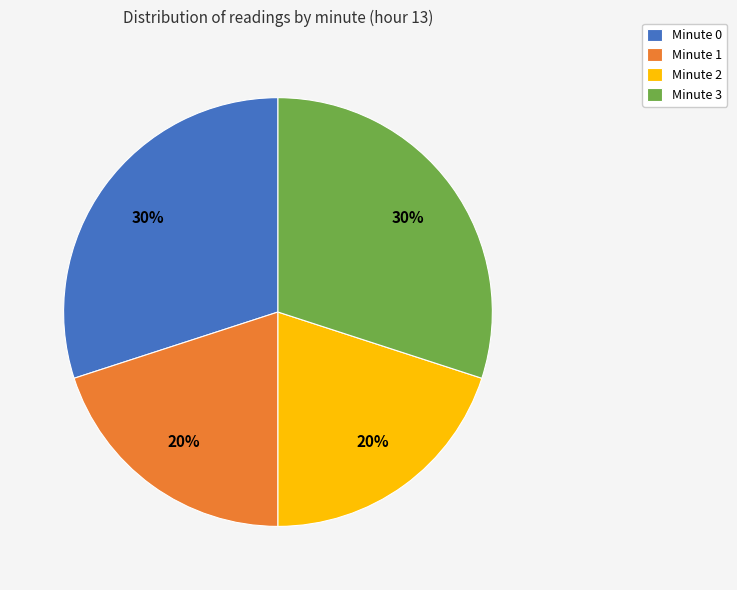

True or false: Minute 3 accounts for 15% of the total.

False